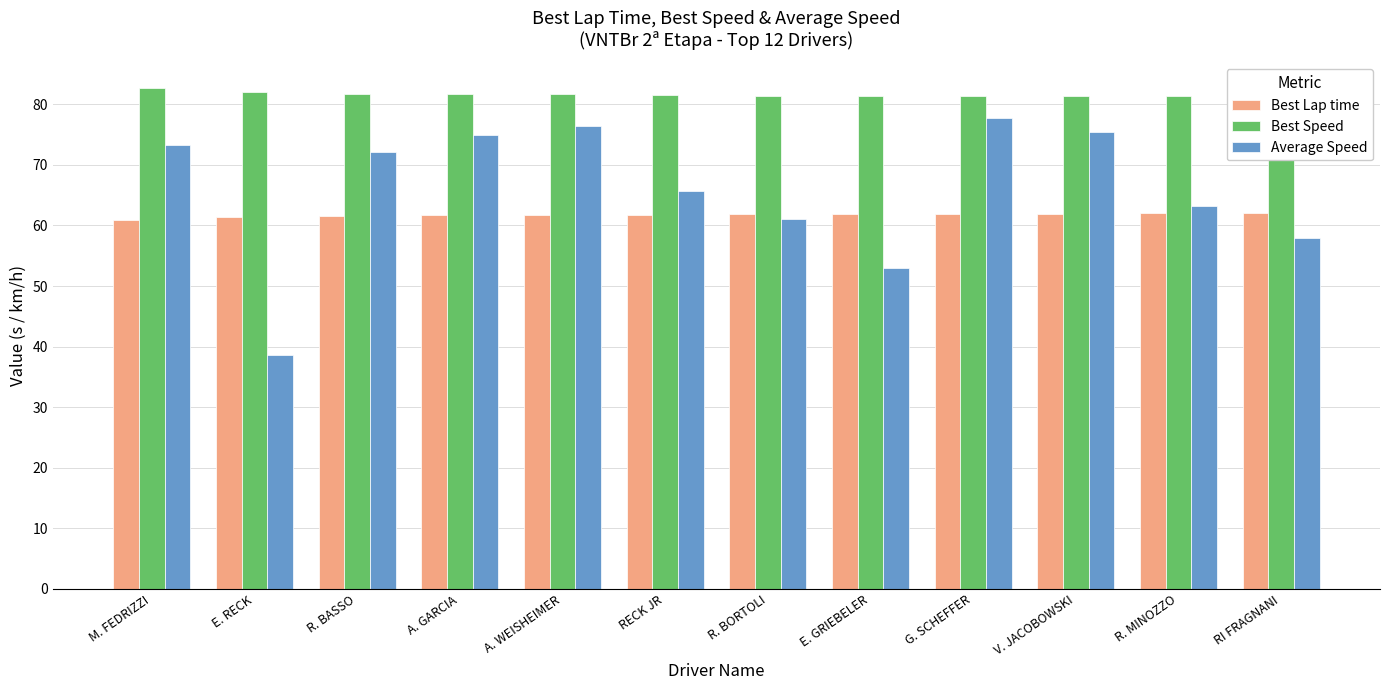

Reading left to right, what are all the values shown in this chart?

Best Lap time: 60.9	61.4	61.6	61.7	61.7	61.8	61.9	62.0	62.0	62.0	62.0	62.1
Best Speed: 82.8	82.1	81.8	81.7	81.6	81.6	81.4	81.4	81.3	81.3	81.3	81.2
Average Speed: 73.3	38.7	72.1	74.9	76.4	65.7	61.1	53.0	77.7	75.5	63.2	58.0